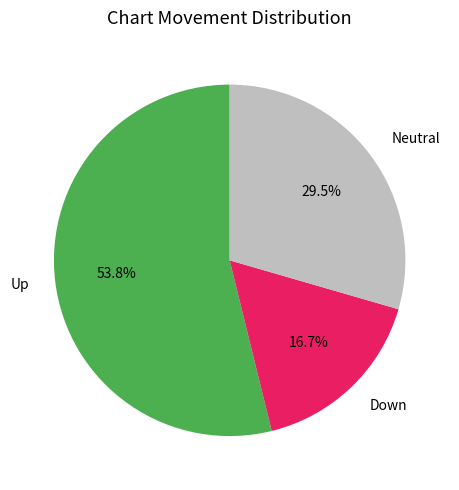

Does any single category account for the majority?

Yes